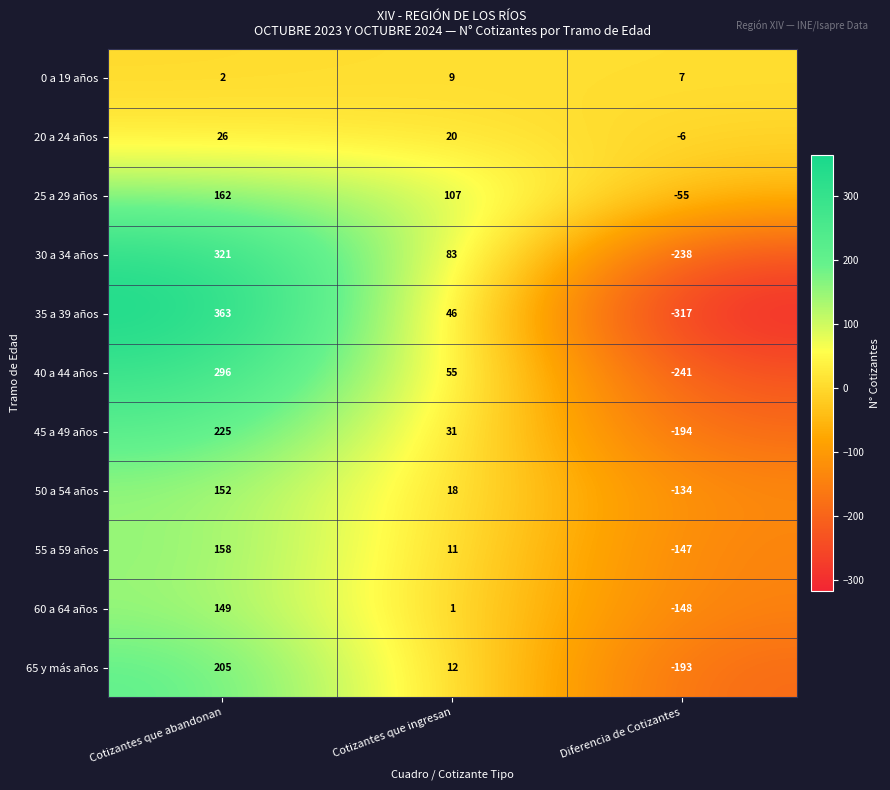

The value of 25 a 29 años at Cotizantes que abandonan is 162. True or false?

True